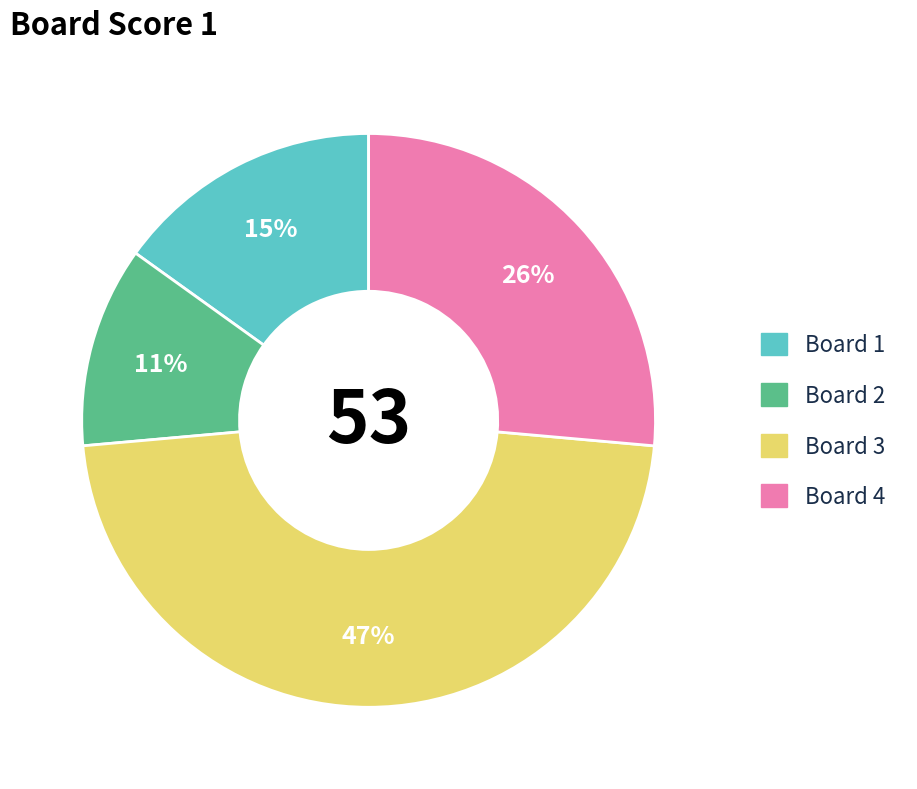

To the nearest percent, what is the difference between the largest and smallest slice percentages?

36%